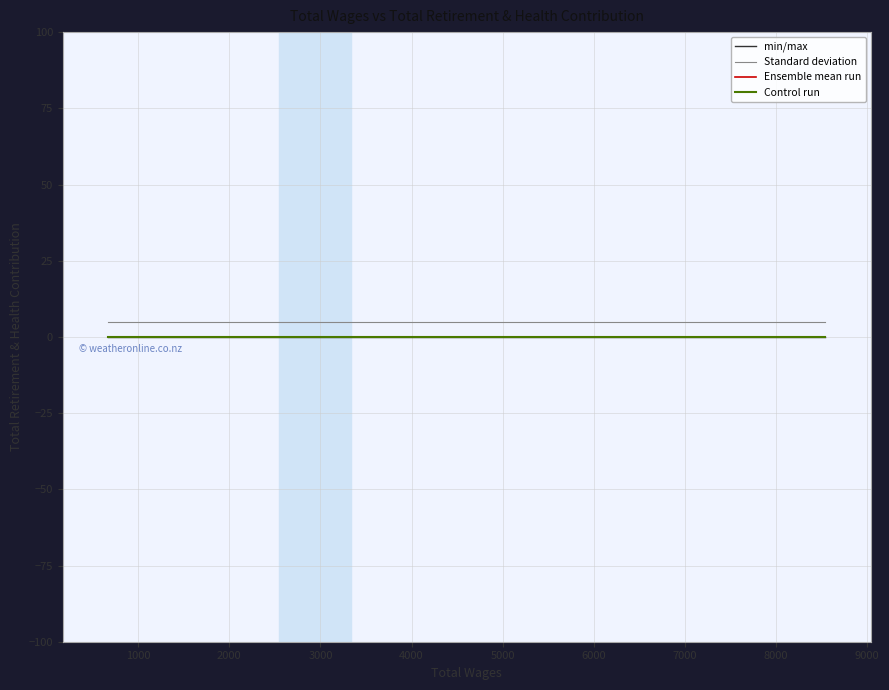

What are all the series names shown in the legend?

min/max, Standard deviation, Ensemble mean run, Control run